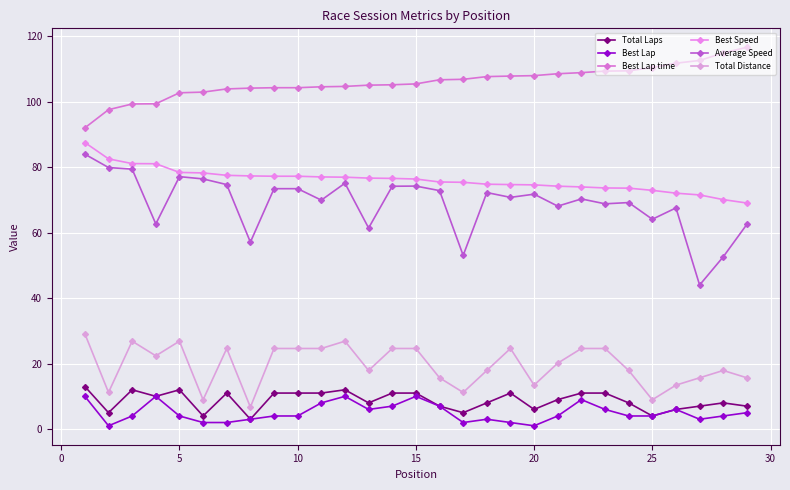

At how many categories does at least one series exceed 114?

2